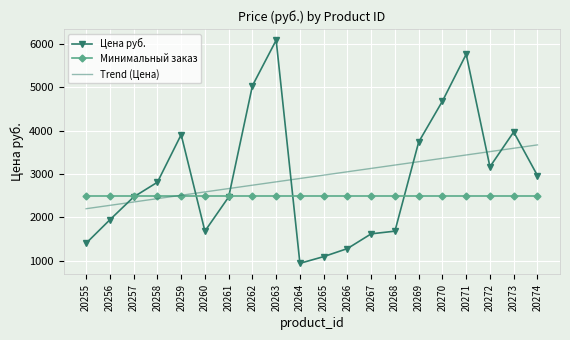

True or false: Trend (Цена) has a value of 3628.1 at 20261.

False